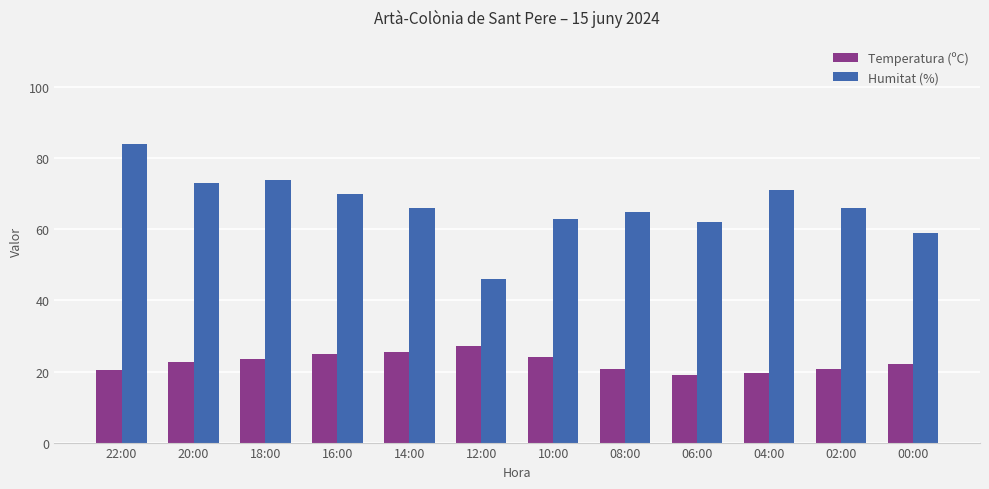

What is the smallest value displayed?

19.0